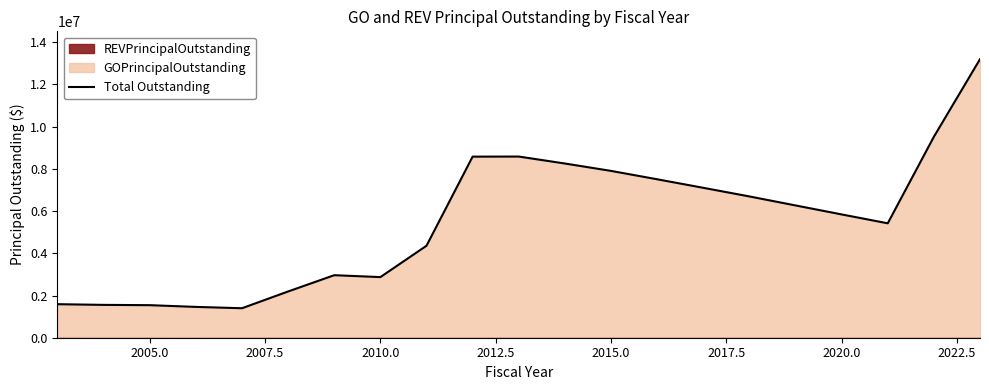

How many interior local peaks (higher than both neighbors) does the data have?

2